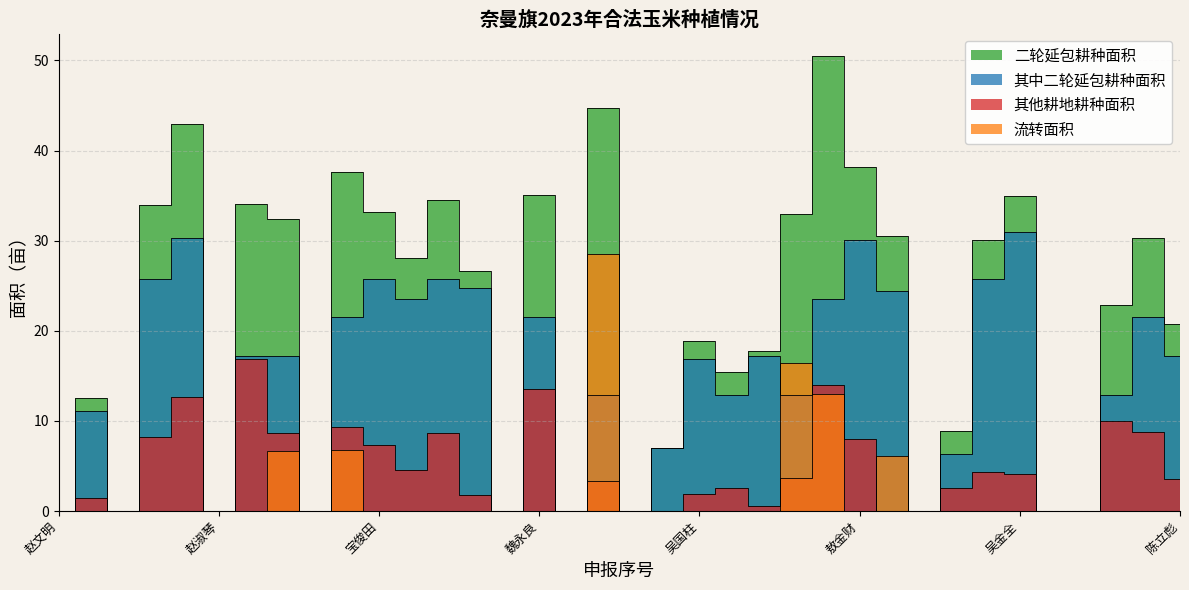

Which series has the largest total across all categories?

二轮延包耕种面积